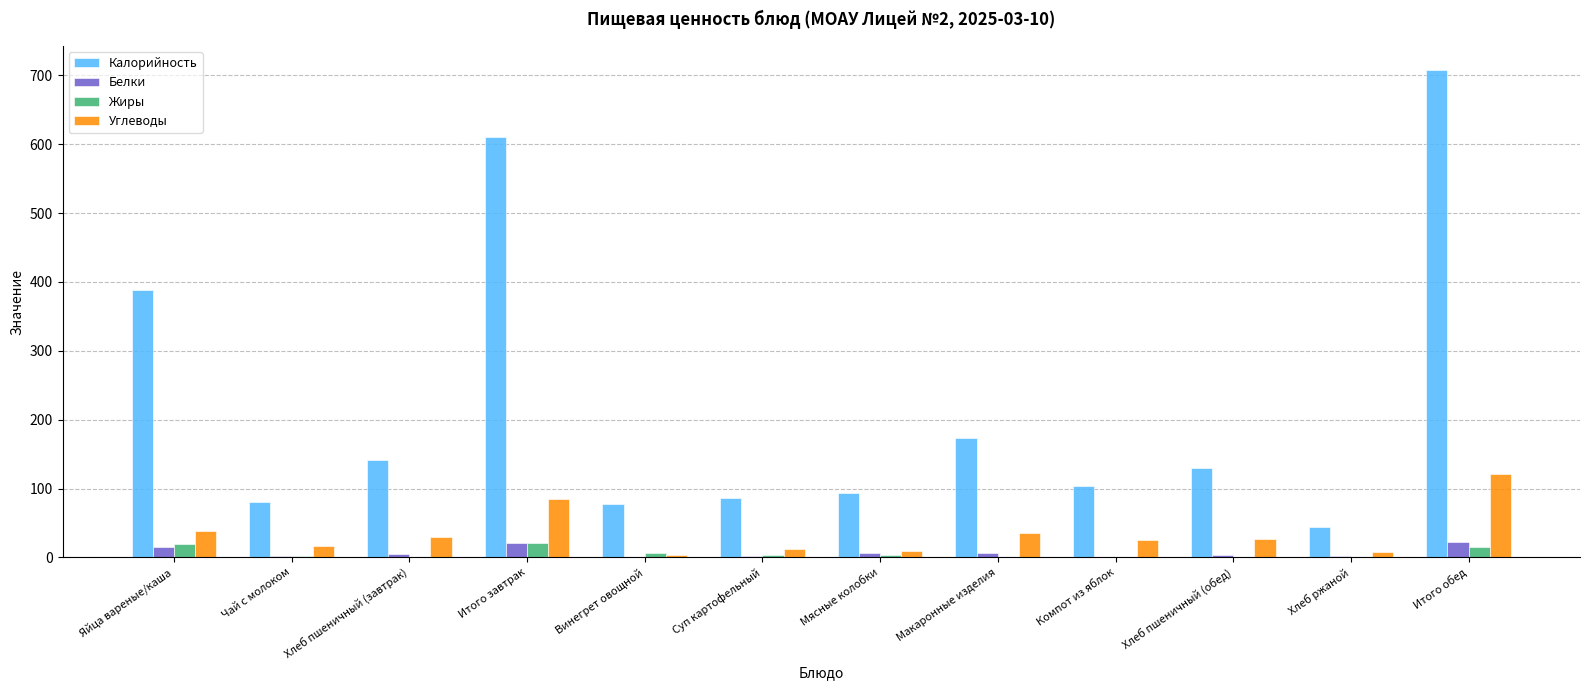

Is it true that Углеводы equals 15.9 at Чай с молоком?

True